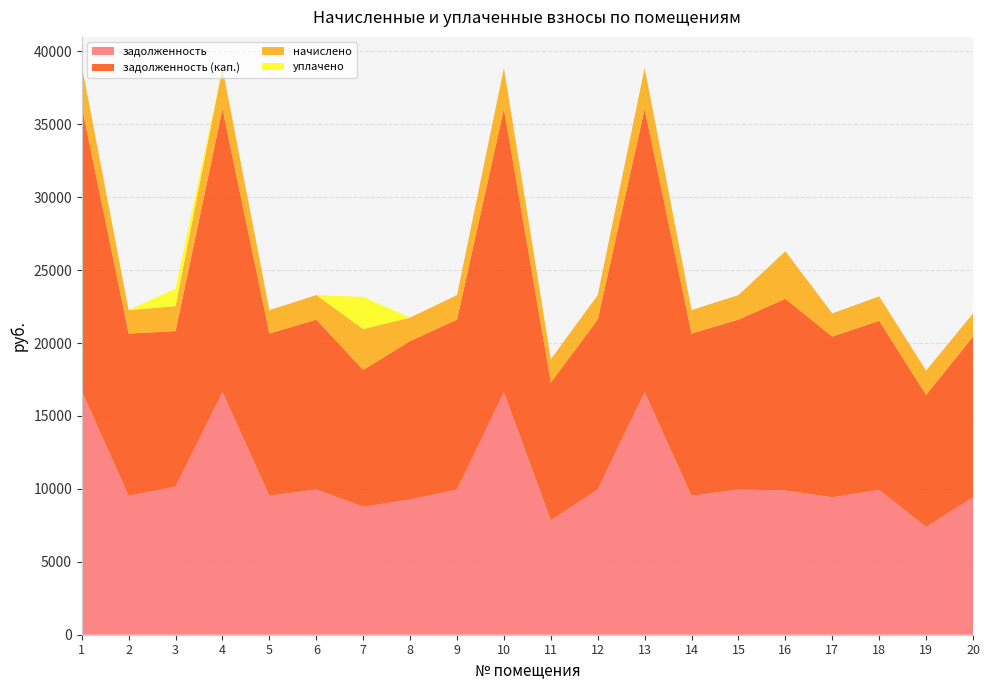

Reading right to left, list all the values displayed in this chart.

задолженность: 20=9427.2	19=7388.0	18=9926.4	17=9427.2	16=9888.0	15=9964.8	14=9523.2	13=16627.2	12=9964.8	11=7842.2	10=16627.2	9=9964.8	8=9265.3	7=8775.9	6=9964.8	5=9523.2	4=16627.2	3=10156.8	2=9523.2	1=16704.0
задолженность (кап.): 20=11018.0	19=9056.6	18=11601.5	17=11018.0	16=13149.8	15=11646.4	14=11130.2	13=19433.0	12=11646.4	11=9449.2	10=19433.0	9=11646.4	8=10872.3	7=9381.8	6=11646.4	5=11130.2	4=19433.0	3=10664.8	2=11130.2	1=19522.8
начислено: 20=1590.8	19=1668.6	18=1675.1	17=1590.8	16=3261.8	15=1681.6	14=1607.0	13=2805.8	12=1681.6	11=1607.0	10=2805.8	9=1681.6	8=1607.0	7=2805.8	6=1681.6	5=1607.0	4=2805.8	3=1714.0	2=1607.0	1=2818.8
уплачено: 20=0.0	19=0.0	18=0.0	17=0.0	16=0.0	15=0.0	14=0.0	13=0.0	12=0.0	11=0.0	10=0.0	9=0.0	8=0.0	7=2200.0	6=0.0	5=0.0	4=0.0	3=1206.0	2=0.0	1=0.0